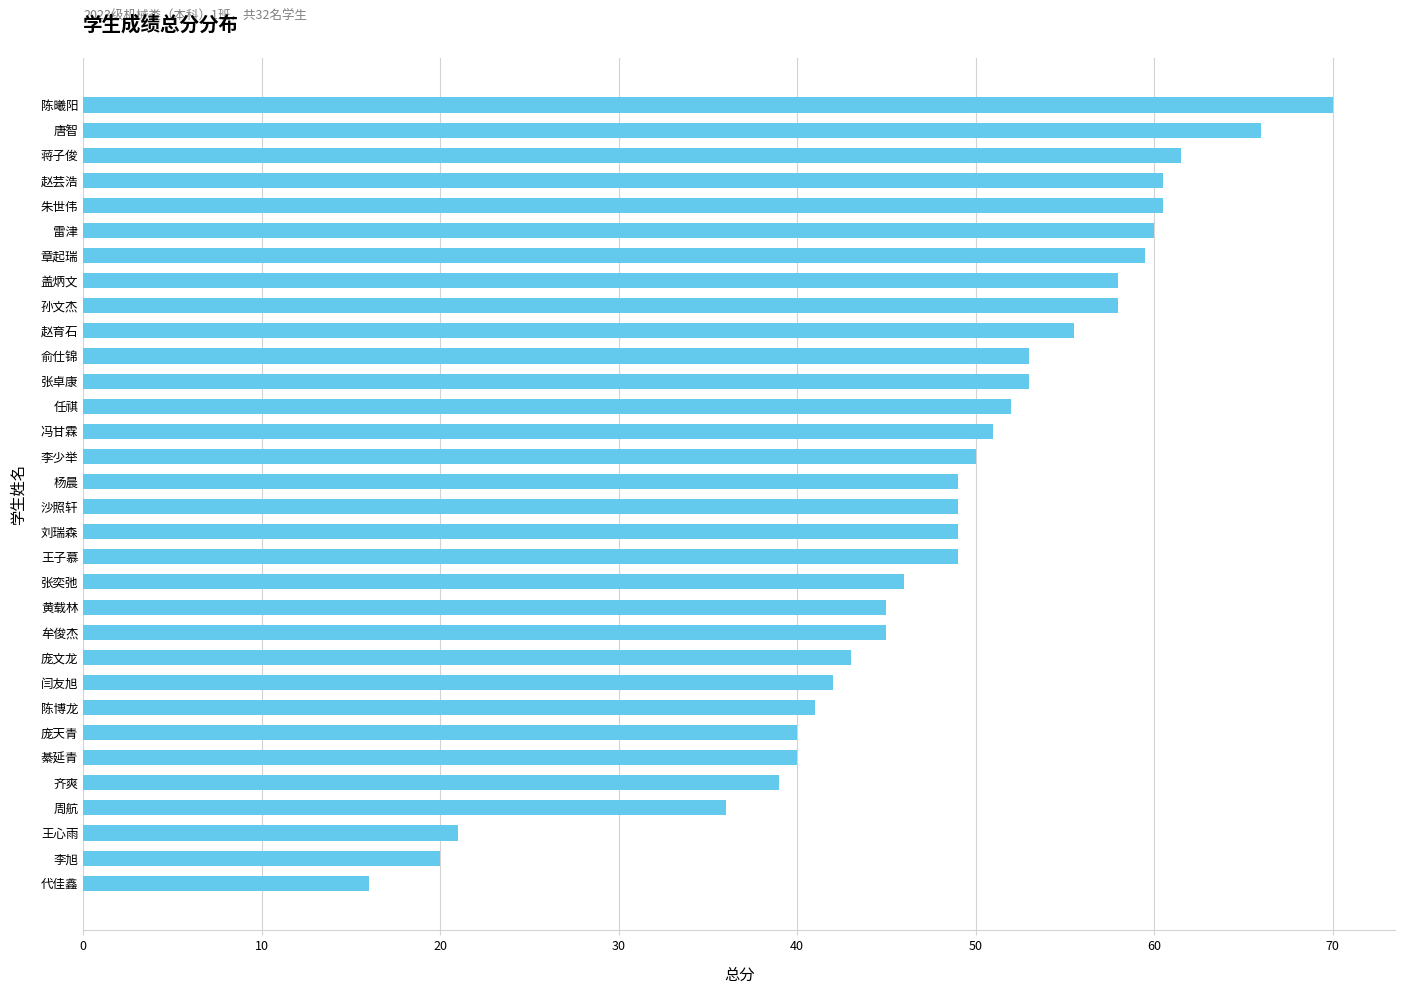

What is the change in value from 唐智 to 孙文杰?

-8.0